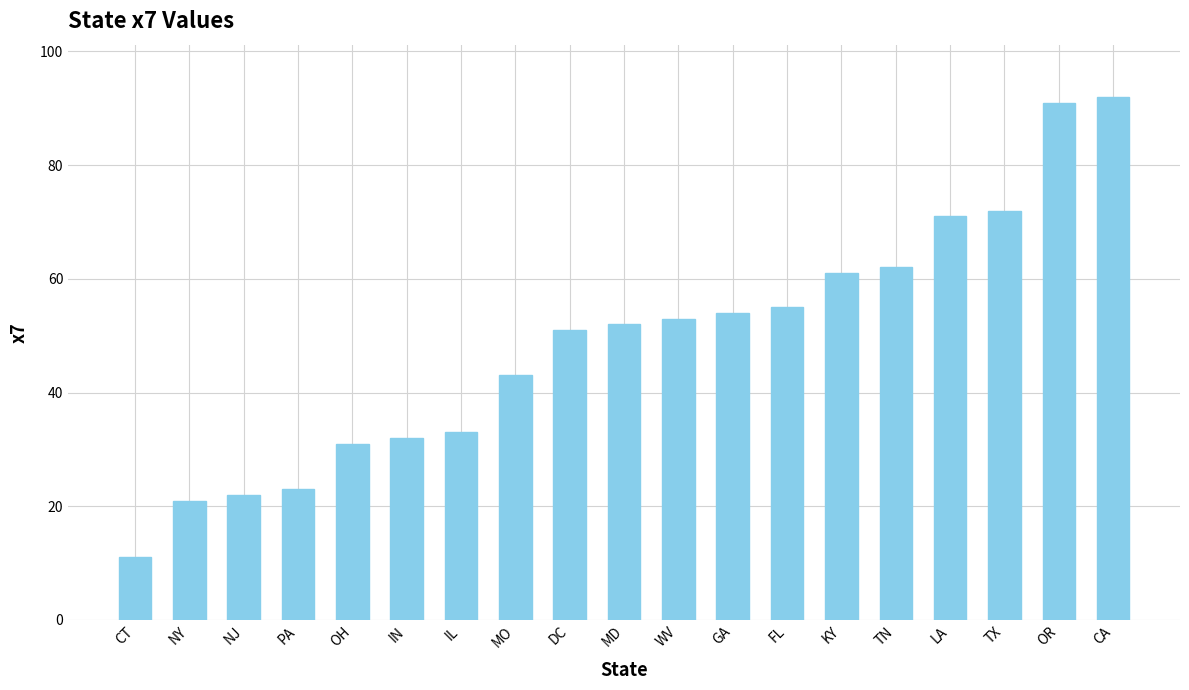

What is the label of the 17th bar from the right?

NJ